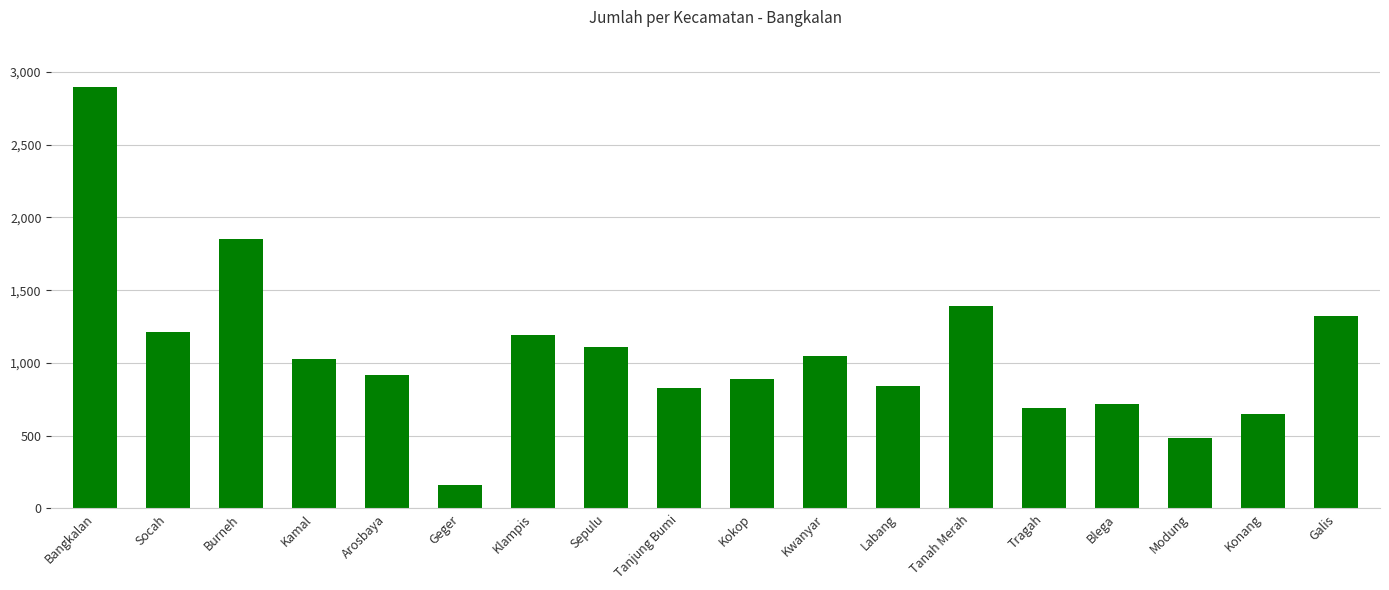

What position from the left is Tanah Merah?

13